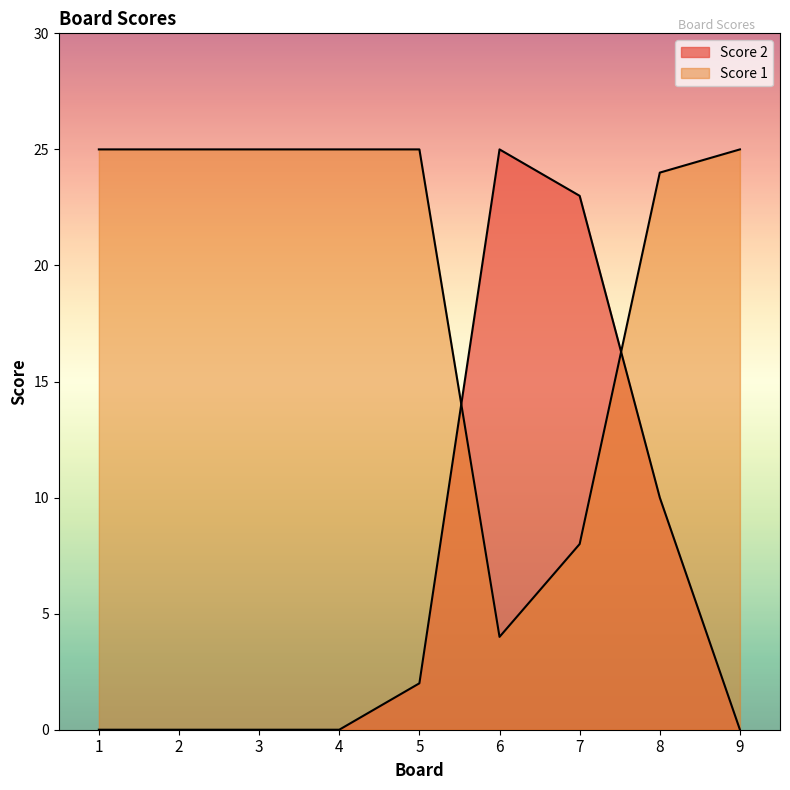

Between 3 and 8, which is larger?

8